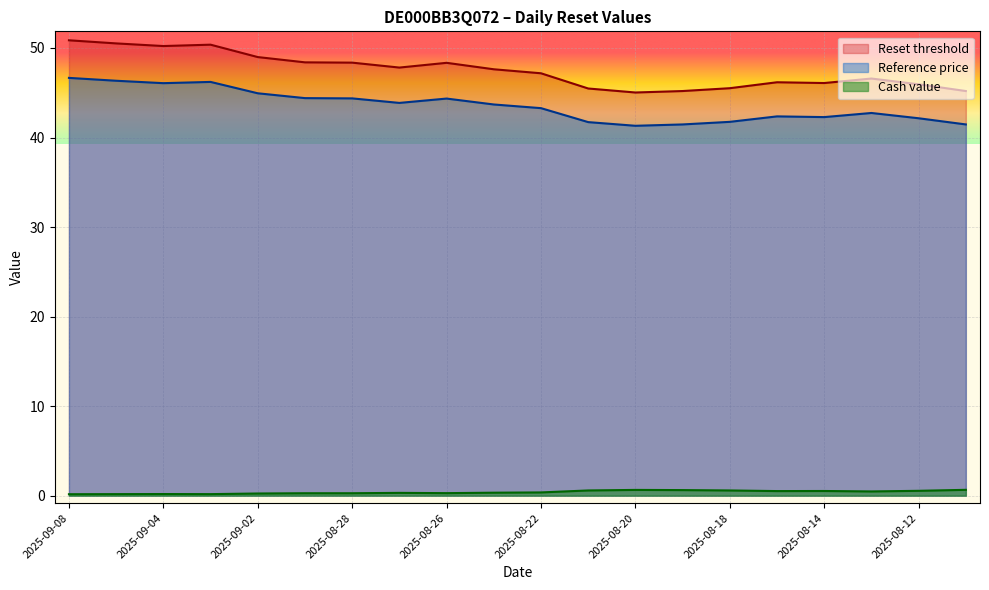

Where is the first local minimum for Cash value?

2025-09-03